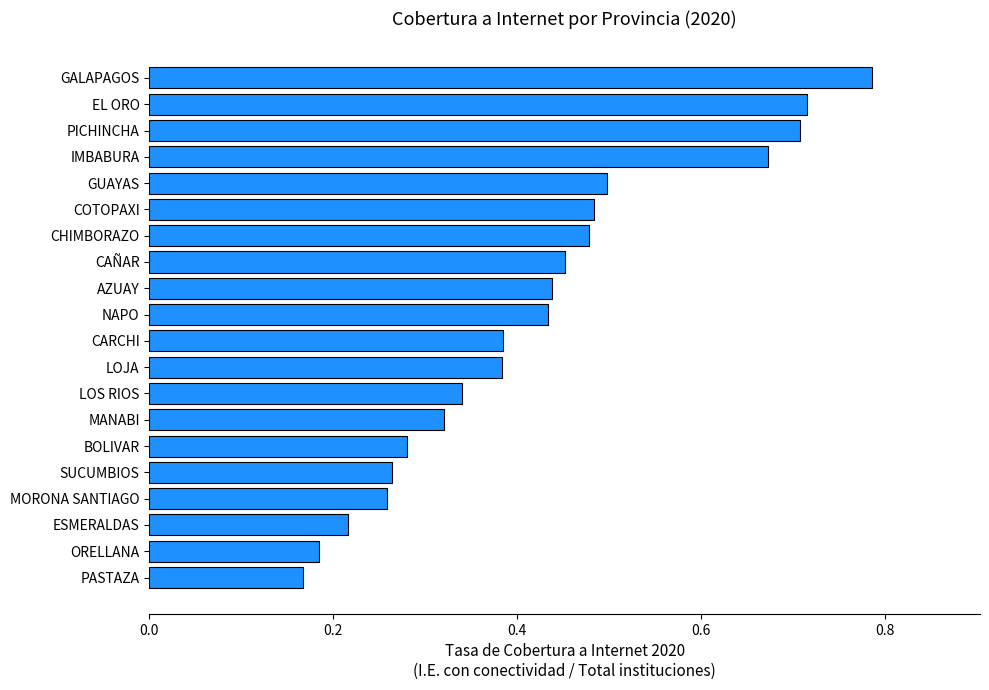

True or false: the data shows 0.1 at ESMERALDAS.

False